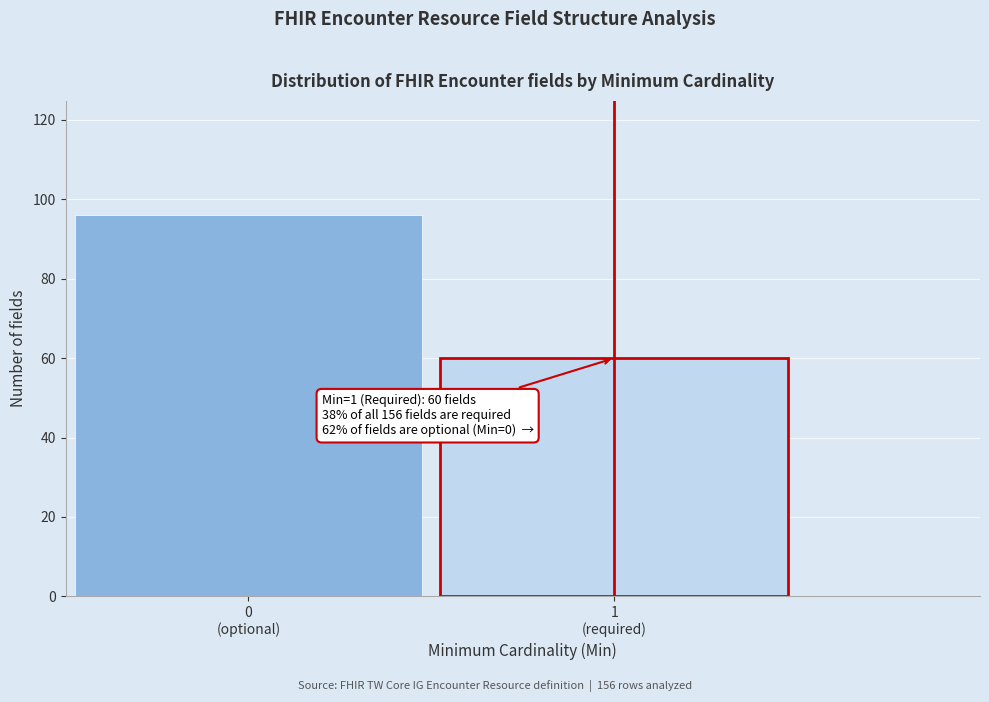

Reading left to right, what are all the values shown in this chart?

96	60